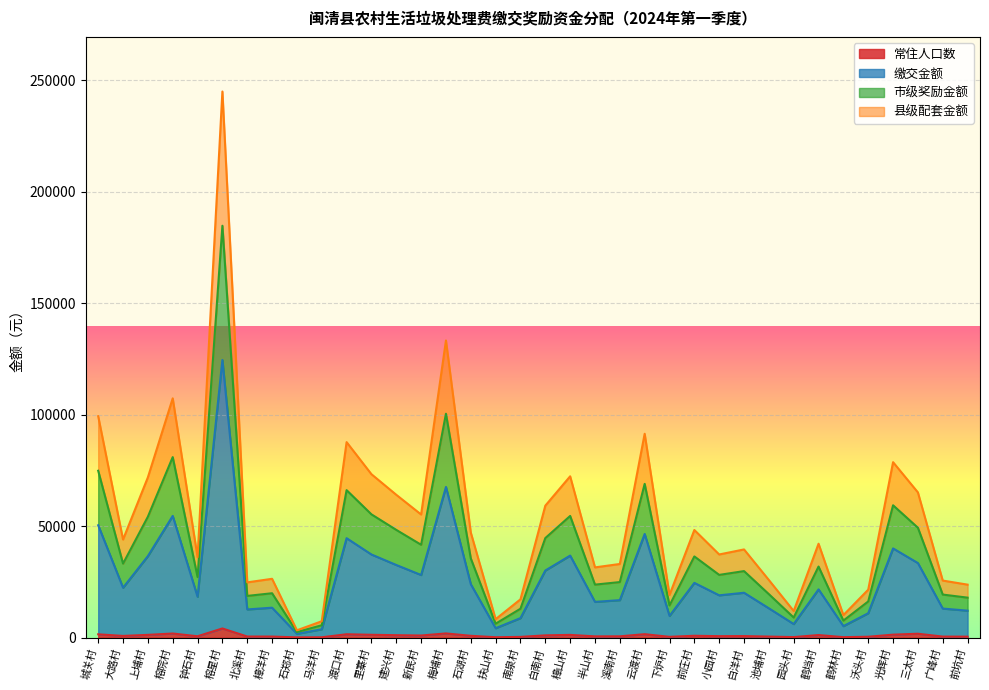

What is the spread (max minus min) of values at 沃头村?

21120